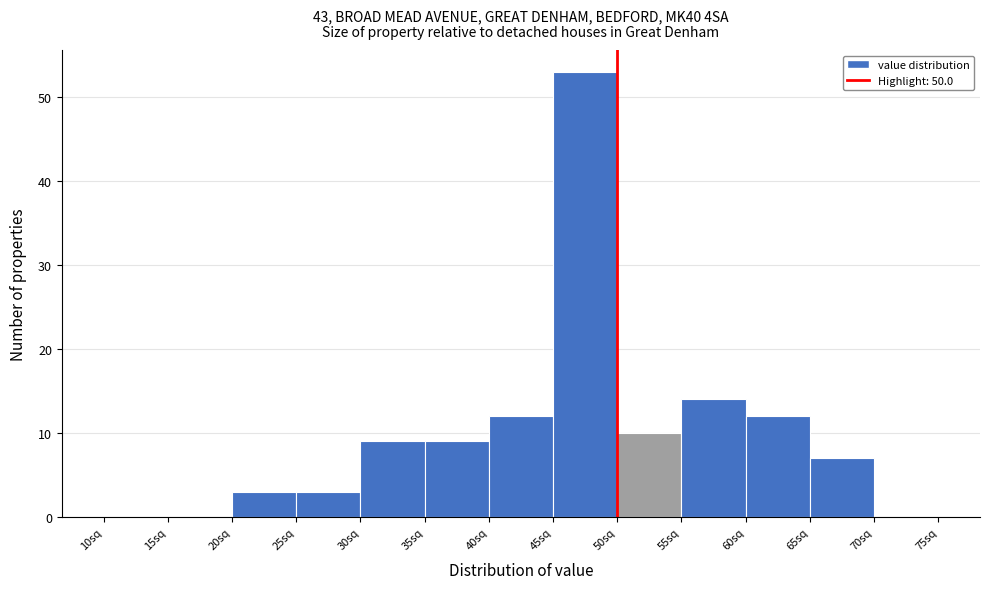

Over which range of the x-axis is the bar tallest?

45 to 50